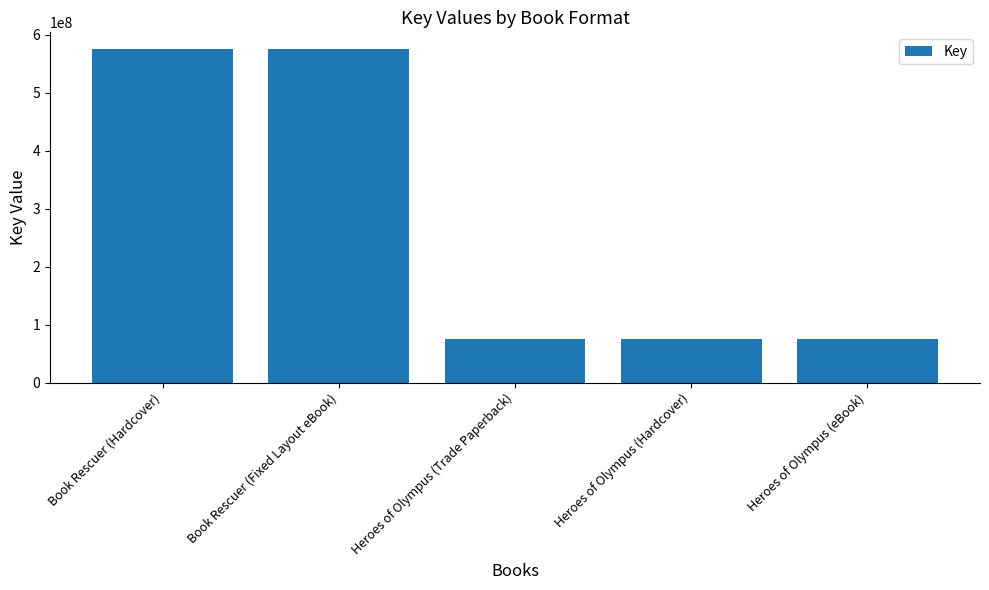

What is the greatest value displayed?

575578050